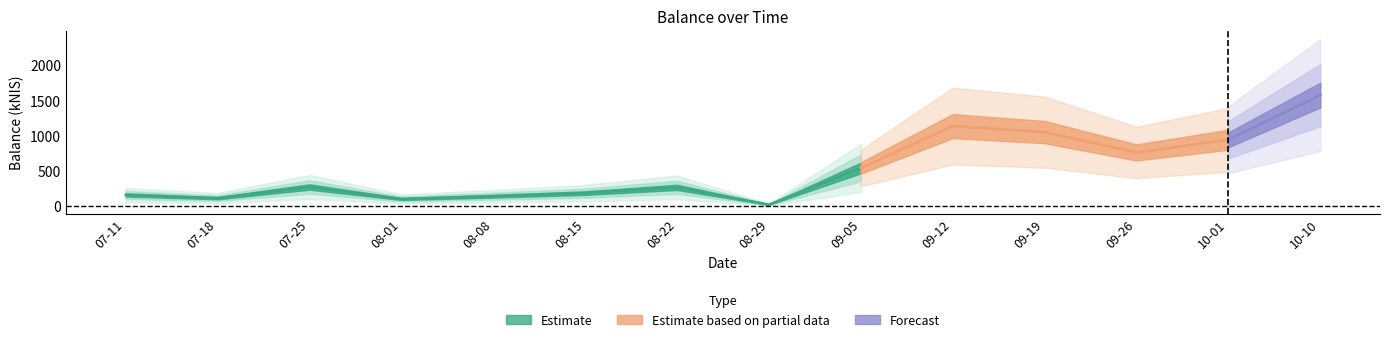

How many data points does each series have?

14